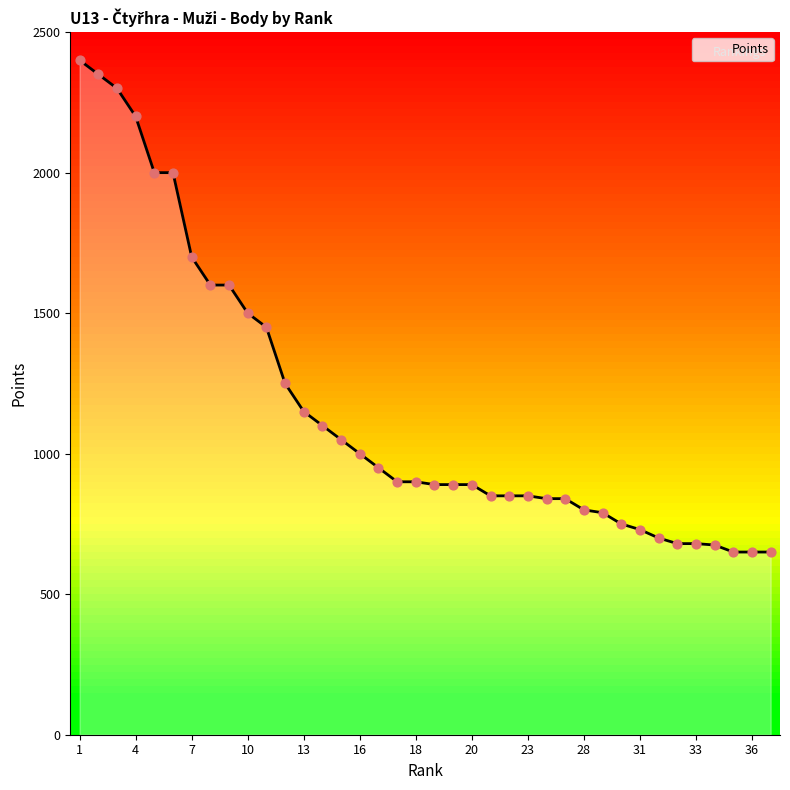

What is the maximum value shown in the chart?

2400